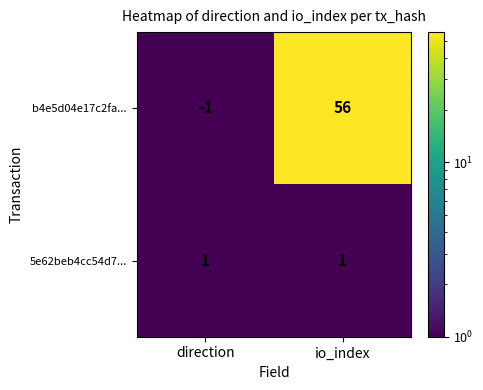

True or false: b4e5d04e17c2fa... has a value of 80 at io_index.

False